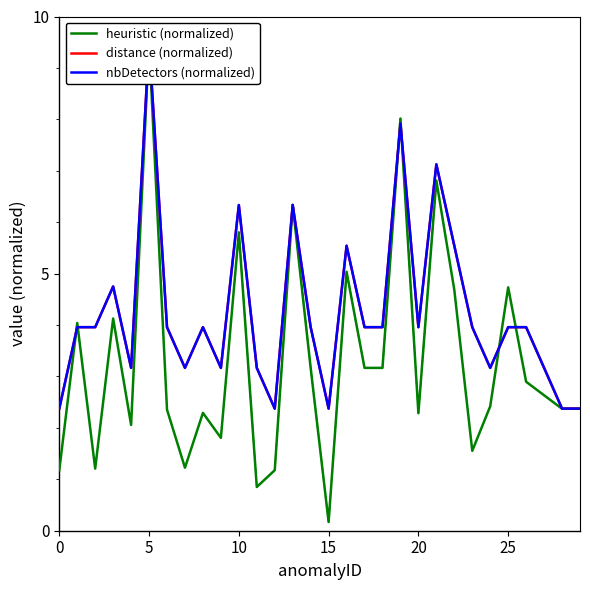

What is the minimum value shown in the chart?

0.2